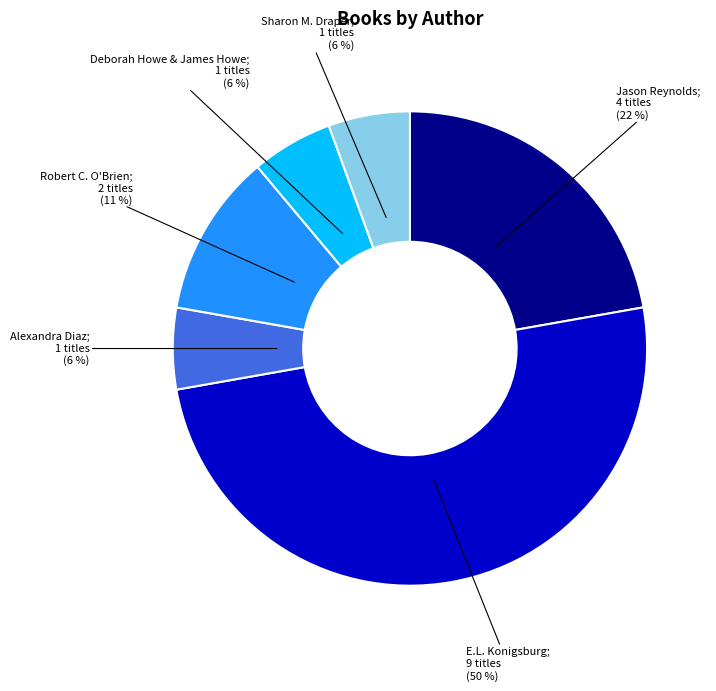

To the nearest percent, what is the average slice percentage?

17%